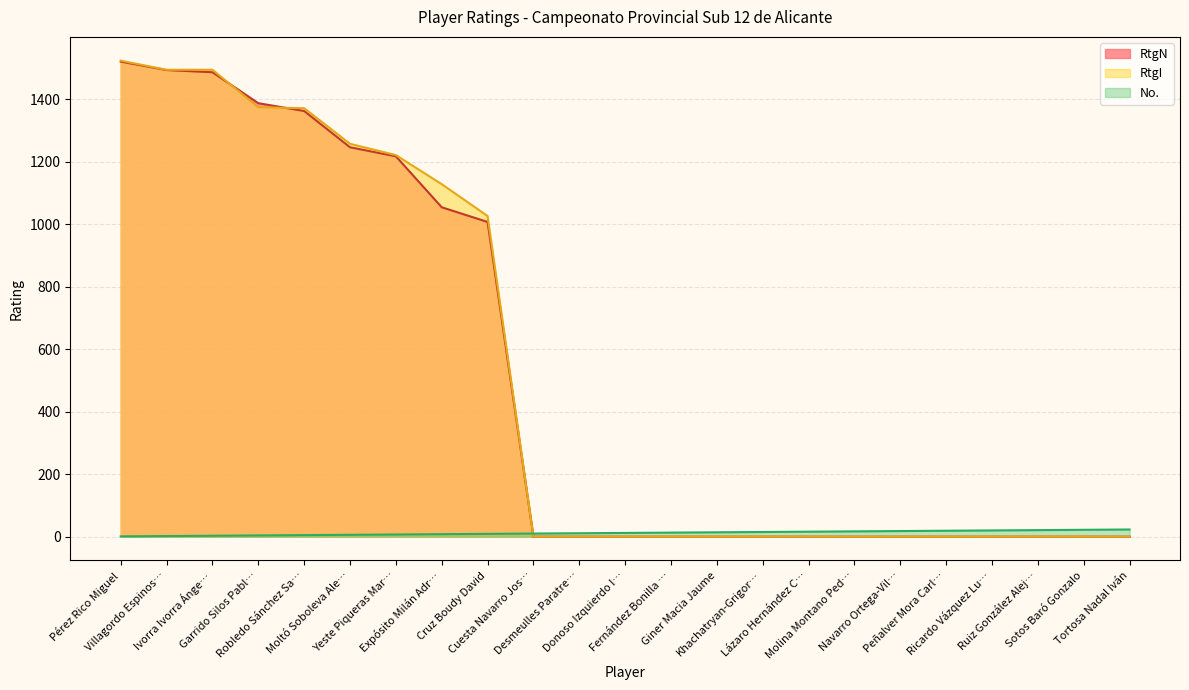

Which series has the widest spread of values?

RtgI